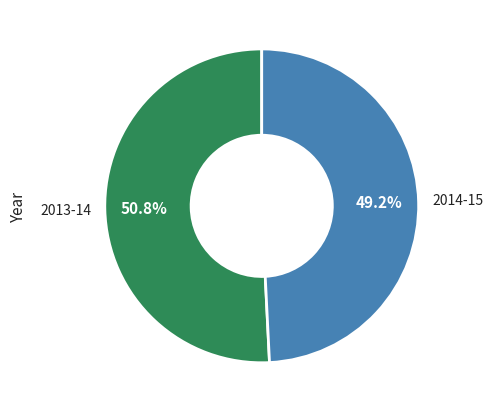

To the nearest percent, what is the difference between the largest and smallest slice percentages?

2%